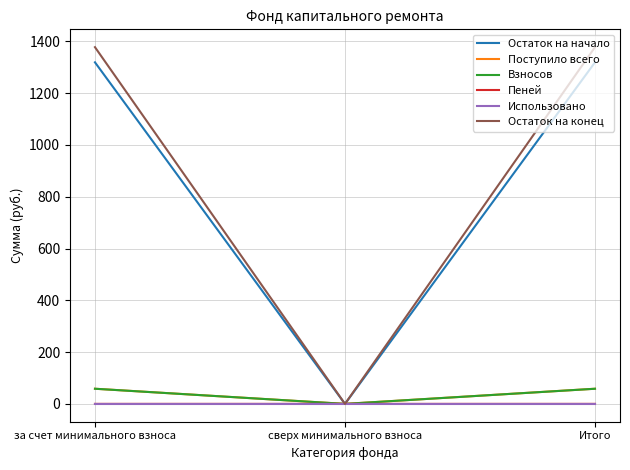

How many series are shown in this chart?

6